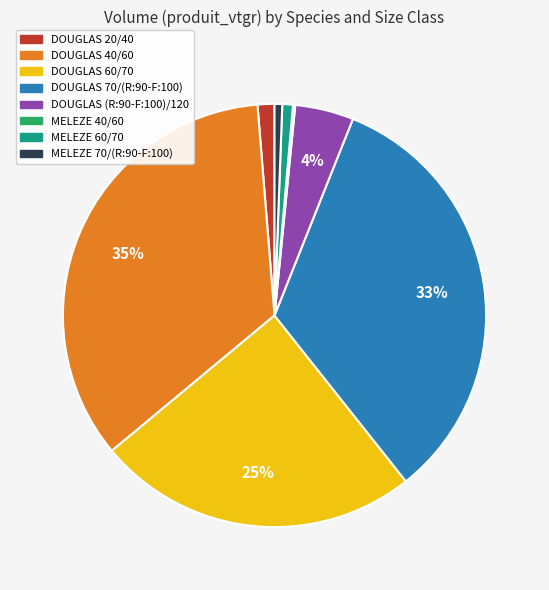

Which category has the biggest portion of the pie?

DOUGLAS 40/60